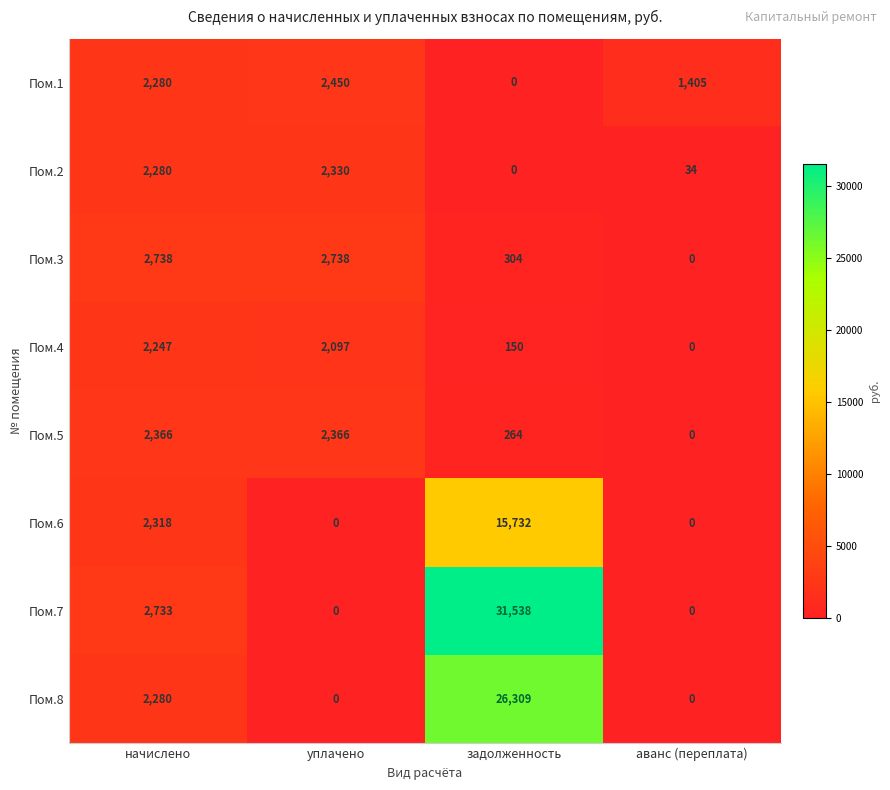

At which label is Пом.4 closest to 1123?

задолженность